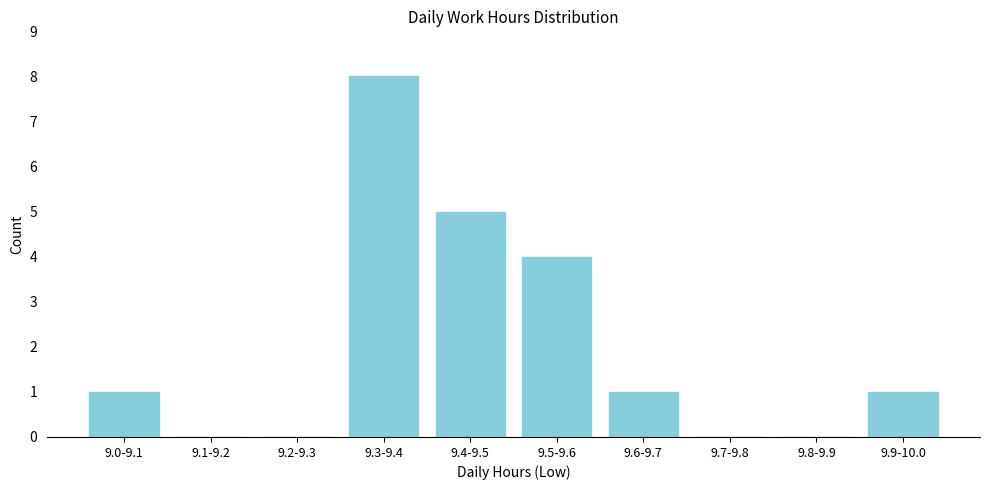

Reading left to right, transcribe all the data shown in this chart.

9.0-9.1=1	9.1-9.2=0	9.2-9.3=0	9.3-9.4=8	9.4-9.5=5	9.5-9.6=4	9.6-9.7=1	9.7-9.8=0	9.8-9.9=0	9.9-10.0=1